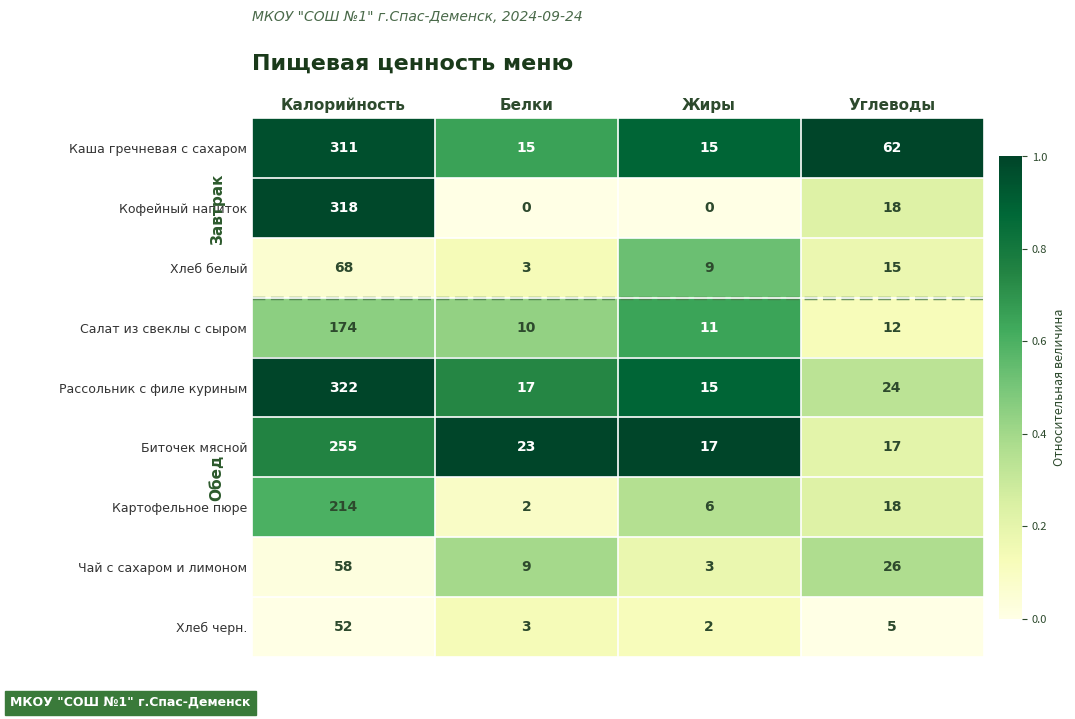

What is the greatest value displayed?

322